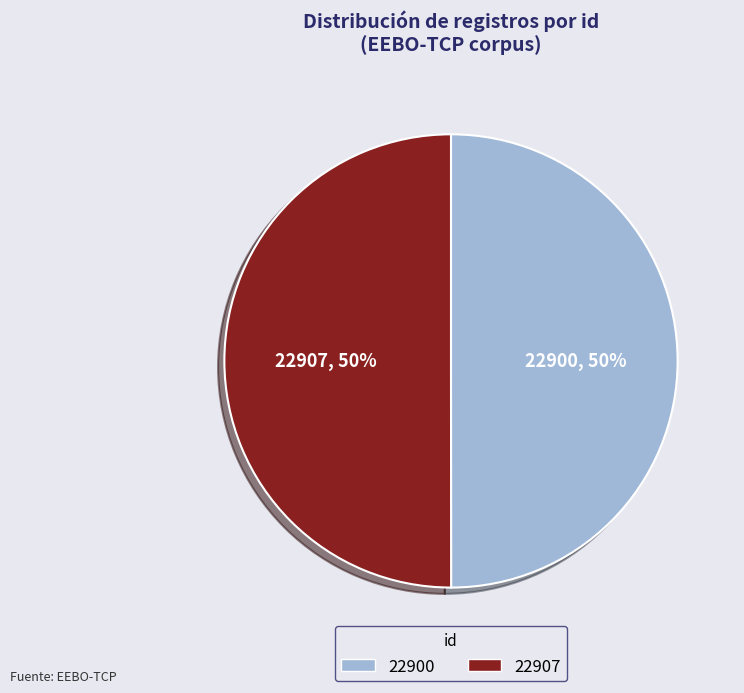

Is the sum of 22900 and 22907 greater than half?

Yes